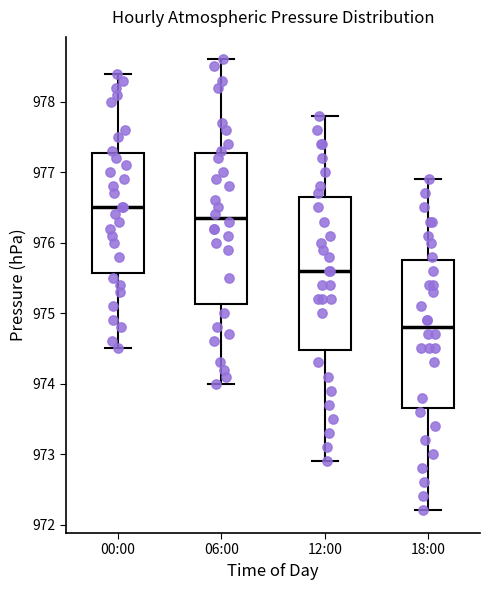

Reading left to right, transcribe this box plot: for each box, give where its median line is, the range the box spans, and where its two whiskers end, as read against the y-axis. The values are not printed on the chart, so give them approximately, as read against the axis.

00:00: median 976.5, box 975.6 to 977.3, whiskers 974.5 to 978.4
06:00: median 976.4, box 975.1 to 977.3, whiskers 974.0 to 978.6
12:00: median 975.6, box 974.5 to 976.7, whiskers 972.9 to 977.8
18:00: median 974.8, box 973.7 to 975.8, whiskers 972.2 to 976.9